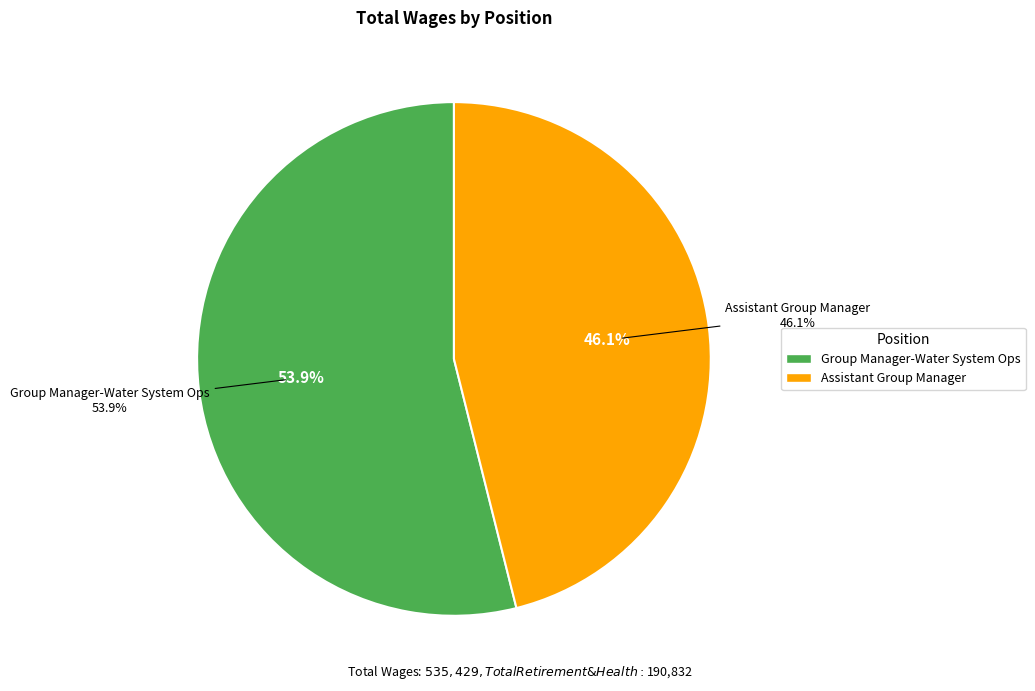

What percentage is NOT represented by Group Manager-Water System Ops?

46.1%